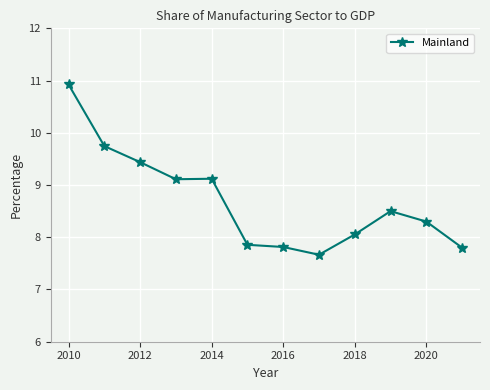

What is the smallest value displayed?

7.7